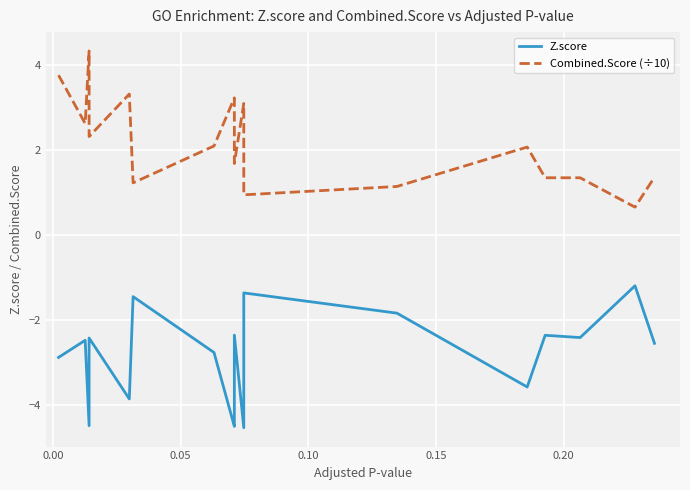

True or false: Z.score and Combined.Score (÷10) cross at least once.

False